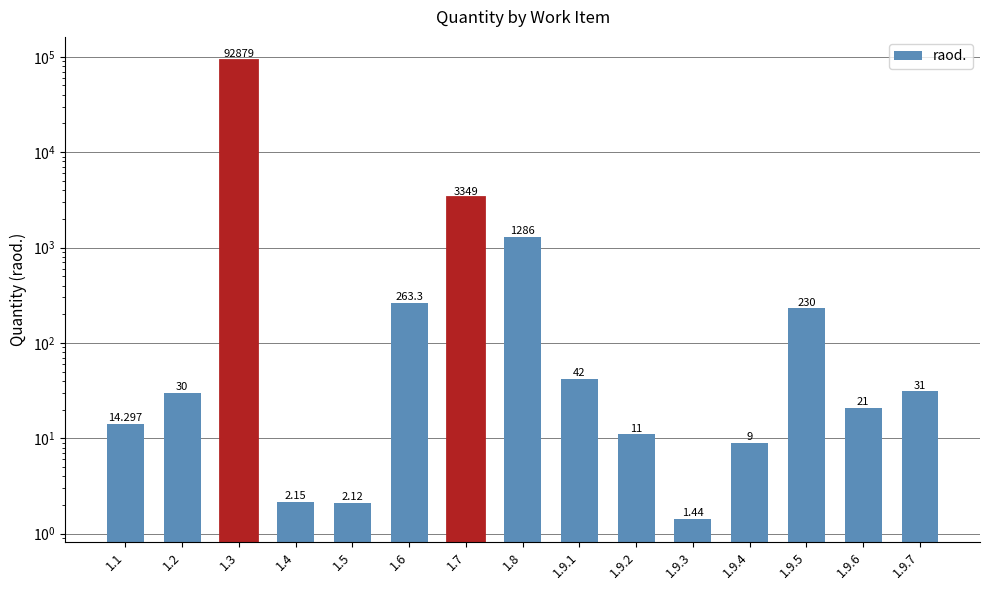

Are the bars grouped side by side (vs. stacked)?

No